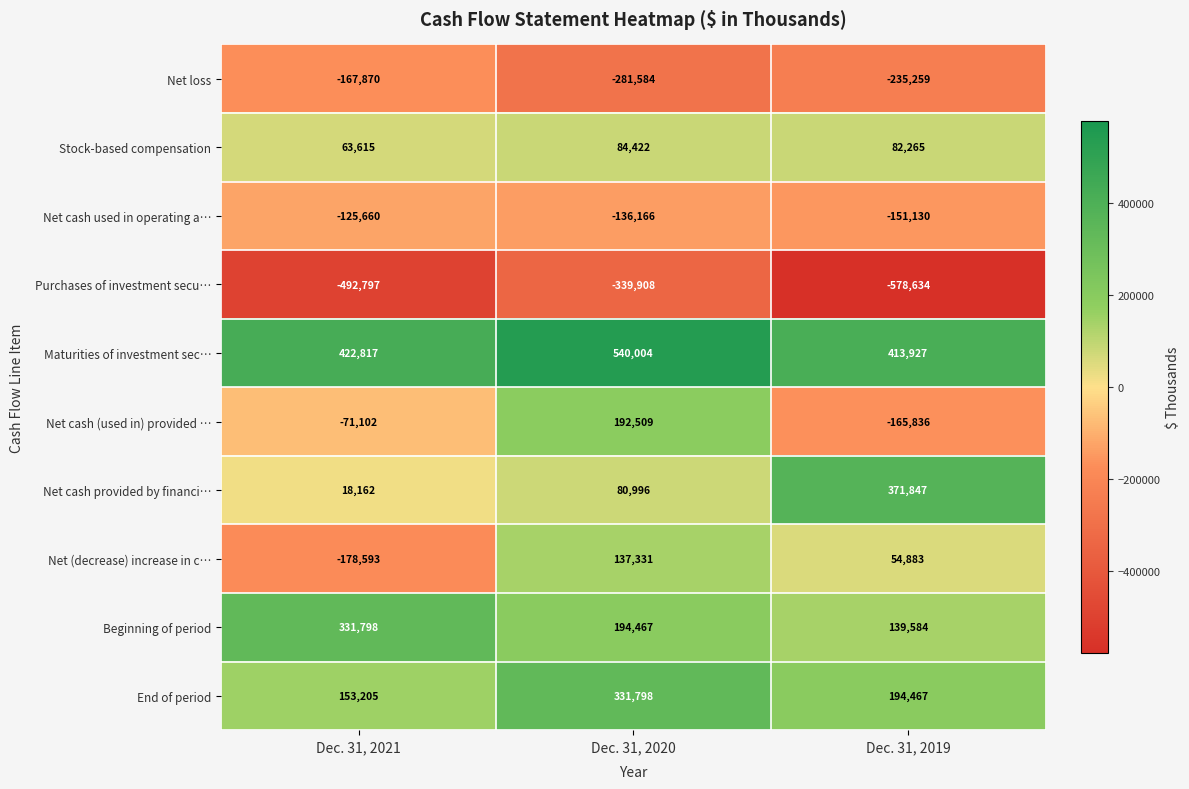

The Net cash used in operating a… series shows -125660 at Dec. 31, 2021. True or false?

True